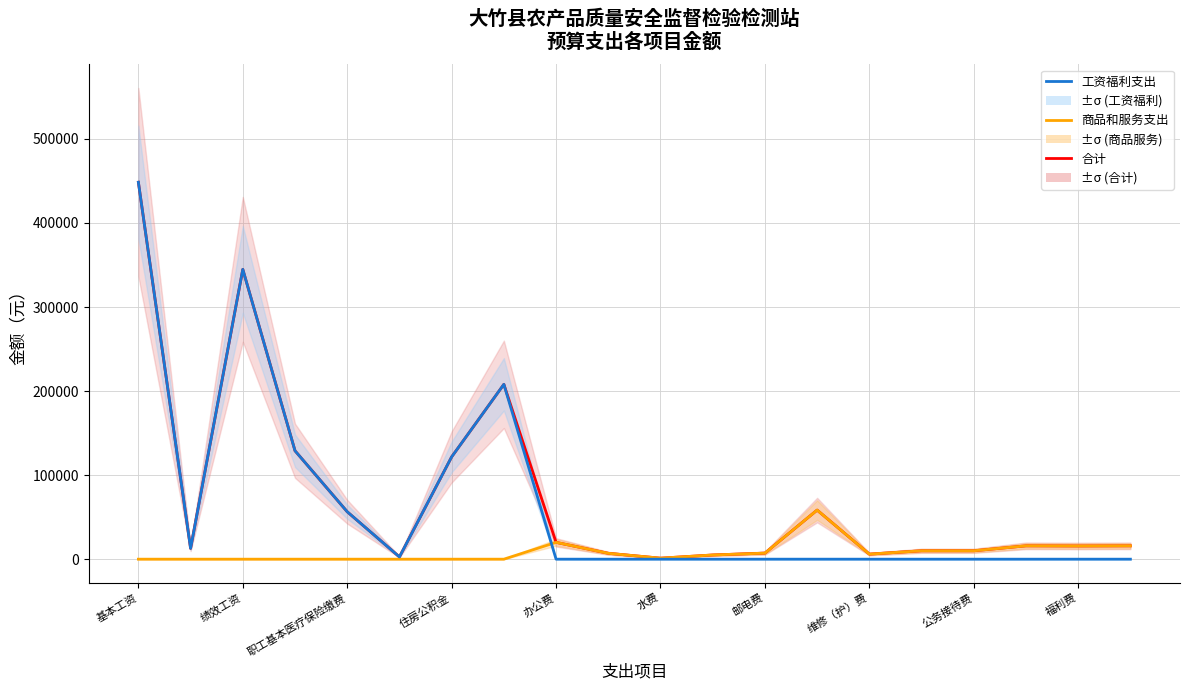

How many data points in 合计 are less than 15864?

10